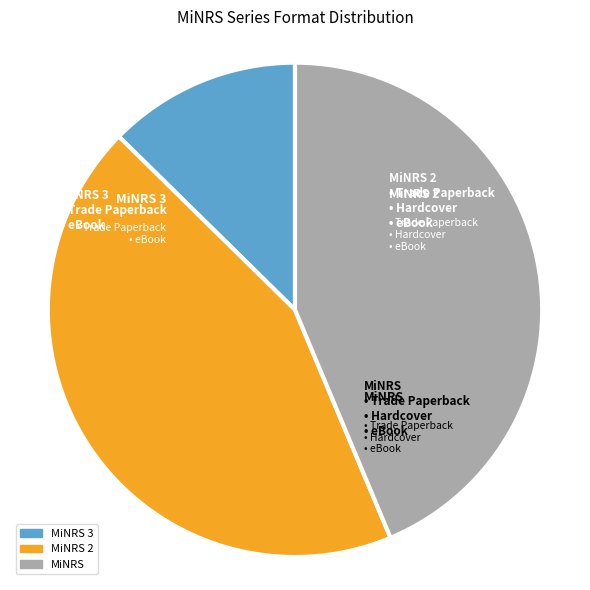

Rank the categories by value from lowest to highest.

MiNRS 3, MiNRS, MiNRS 2